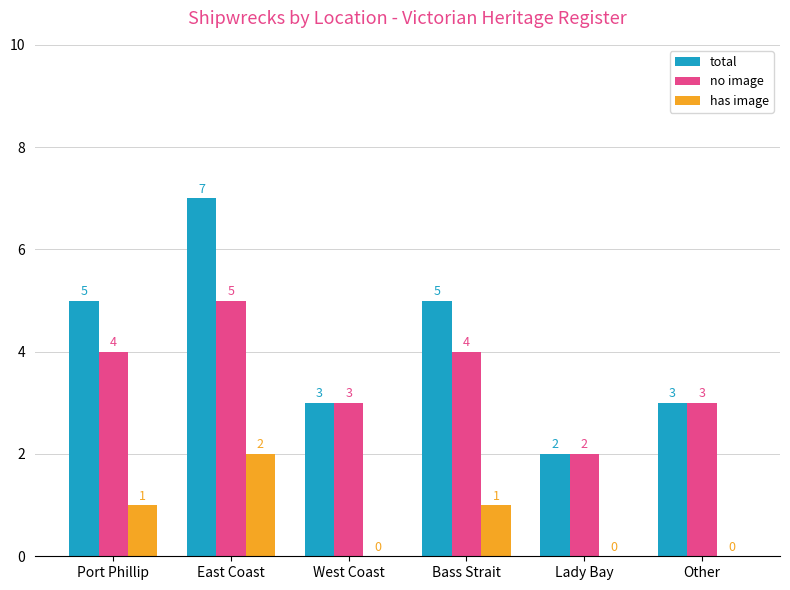

Are the bars grouped side by side (vs. stacked)?

Yes